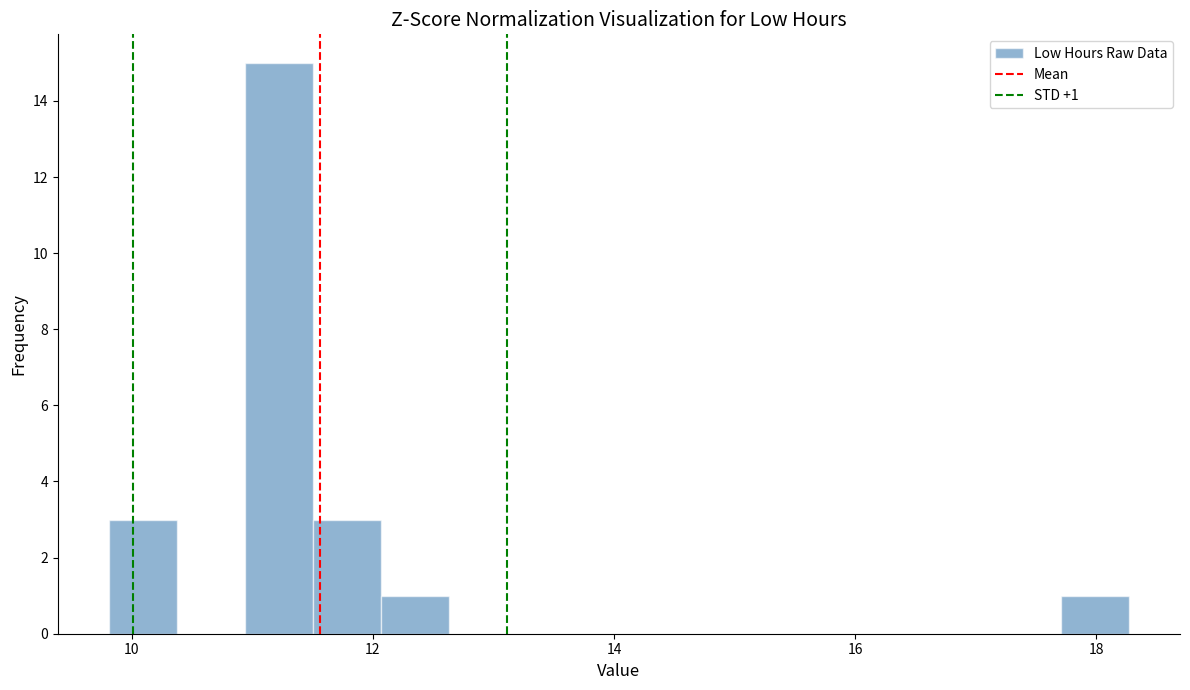

Around what value on the x-axis is the tallest bar? Give the approximate position of its centre, as read against the axis.

11.2